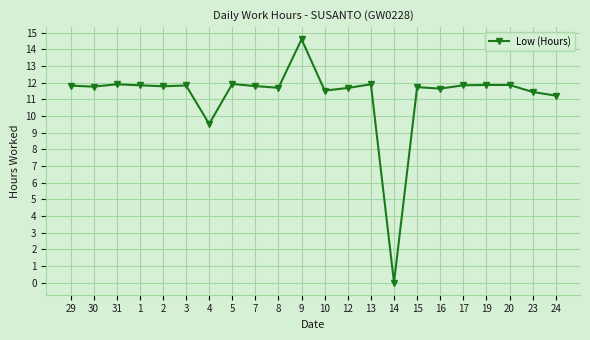

Where does the data first go above 11?

29